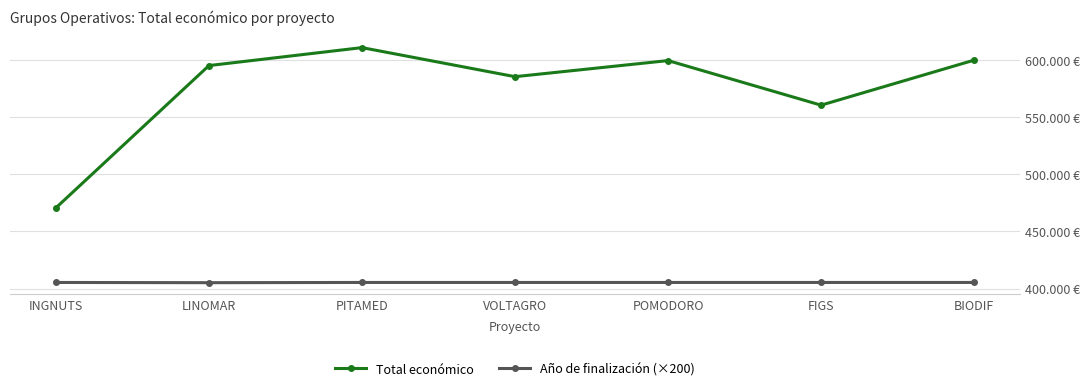

At which category is the sum across all series the highest?

PITAMED